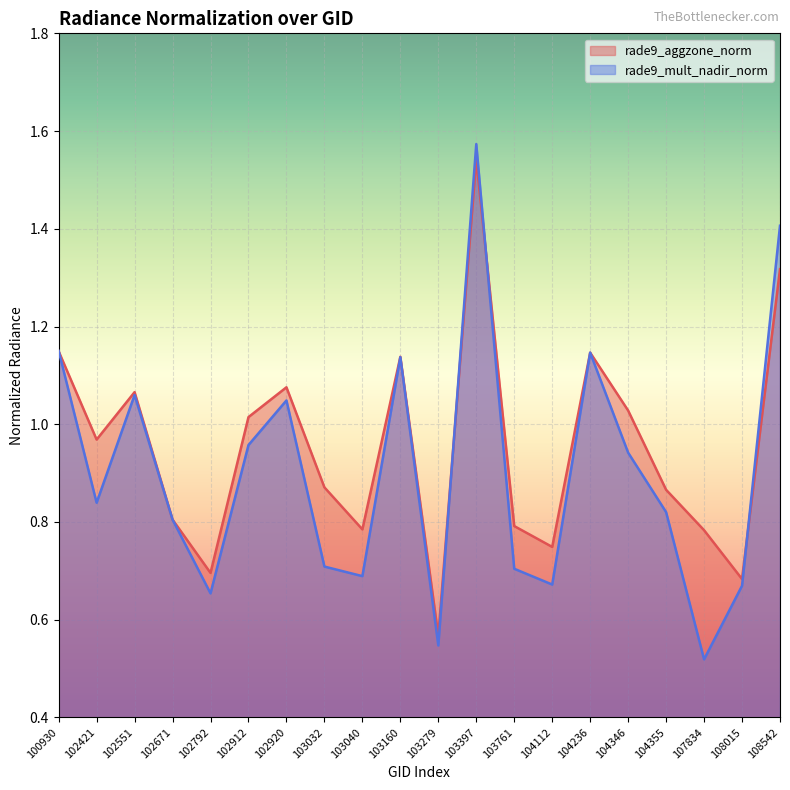

The value of rade9_aggzone_norm at 103160 is 1.1. True or false?

True